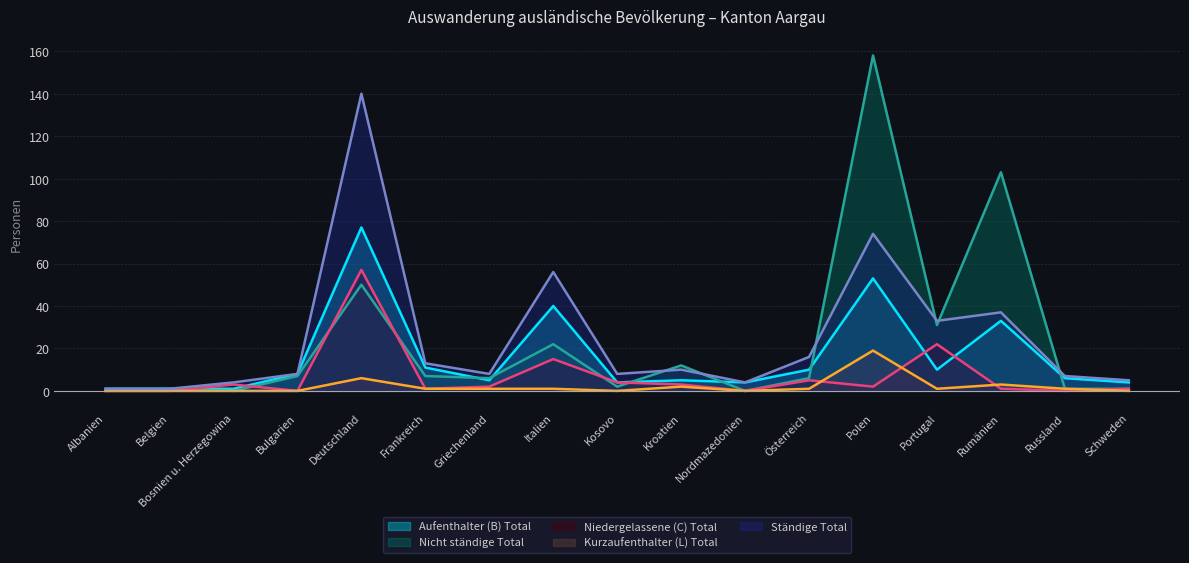

Reading left to right, list all the values displayed in this chart.

Aufenthalter (B) Total: Albanien=1	Belgien=1	Bosnien u. Herzegowina=1	Bulgarien=8	Deutschland=77	Frankreich=11	Griechenland=5	Italien=40	Kosovo=4	Kroatien=5	Nordmazedonien=4	Österreich=10	Polen=53	Portugal=10	Rumänien=33	Russland=6	Schweden=4
Nicht ständige Total: Albanien=0	Belgien=1	Bosnien u. Herzegowina=0	Bulgarien=7	Deutschland=50	Frankreich=7	Griechenland=6	Italien=22	Kosovo=2	Kroatien=12	Nordmazedonien=0	Österreich=6	Polen=158	Portugal=31	Rumänien=103	Russland=1	Schweden=1
Niedergelassene (C) Total: Albanien=0	Belgien=0	Bosnien u. Herzegowina=3	Bulgarien=0	Deutschland=57	Frankreich=1	Griechenland=2	Italien=15	Kosovo=4	Kroatien=3	Nordmazedonien=0	Österreich=5	Polen=2	Portugal=22	Rumänien=1	Russland=0	Schweden=1
Kurzaufenthalter (L) Total: Albanien=0	Belgien=0	Bosnien u. Herzegowina=0	Bulgarien=0	Deutschland=6	Frankreich=1	Griechenland=1	Italien=1	Kosovo=0	Kroatien=2	Nordmazedonien=0	Österreich=1	Polen=19	Portugal=1	Rumänien=3	Russland=1	Schweden=0
Ständige Total: Albanien=1	Belgien=1	Bosnien u. Herzegowina=4	Bulgarien=8	Deutschland=140	Frankreich=13	Griechenland=8	Italien=56	Kosovo=8	Kroatien=10	Nordmazedonien=4	Österreich=16	Polen=74	Portugal=33	Rumänien=37	Russland=7	Schweden=5